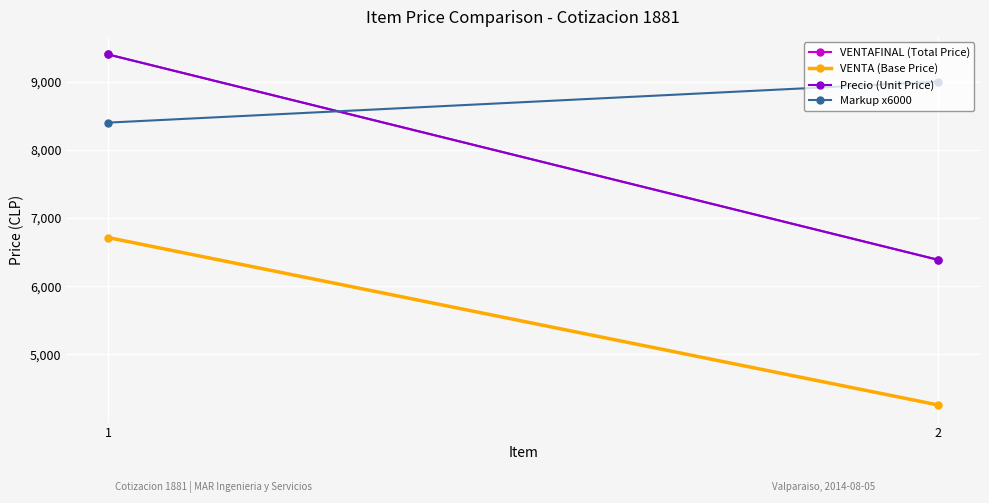

Count the number of data series in this chart.

4